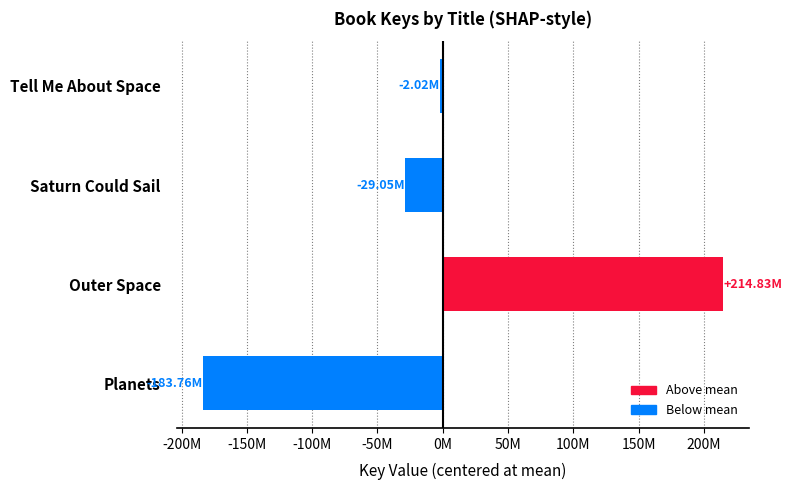

Does the chart contain any negative values?

Yes